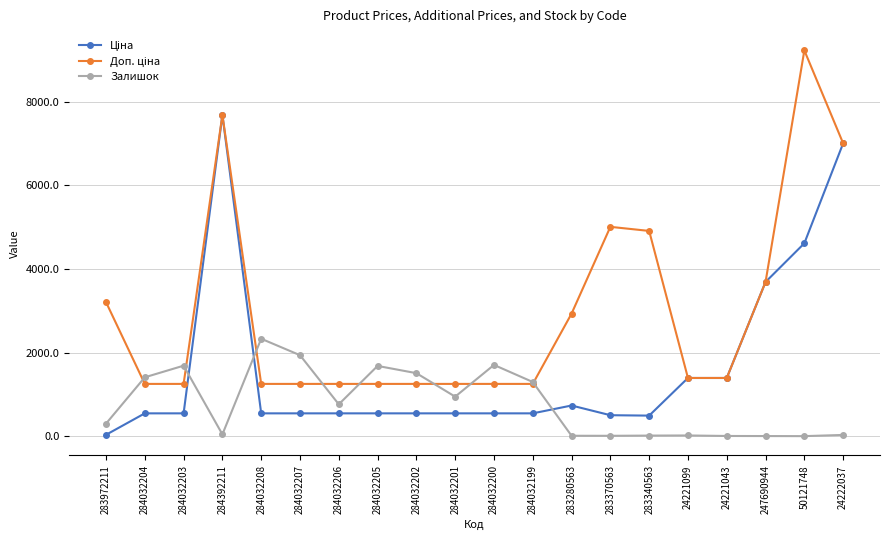

Where is the first local minimum for Залишок?

284392211